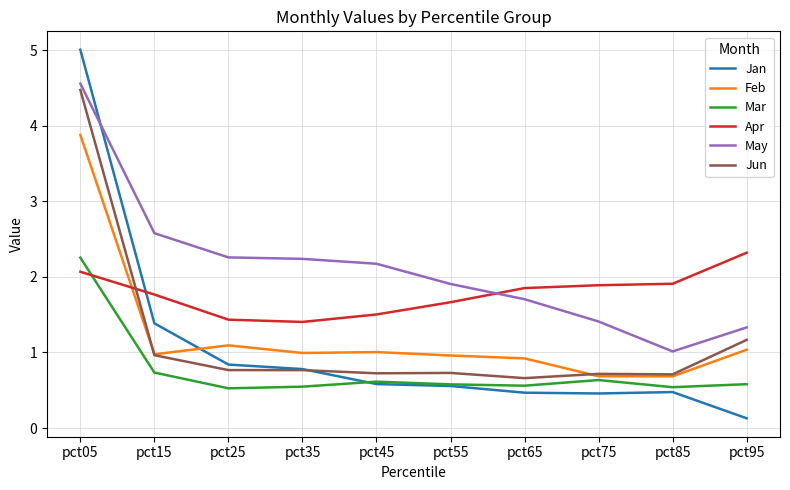

The Mar series shows 0.1 at pct95. True or false?

False